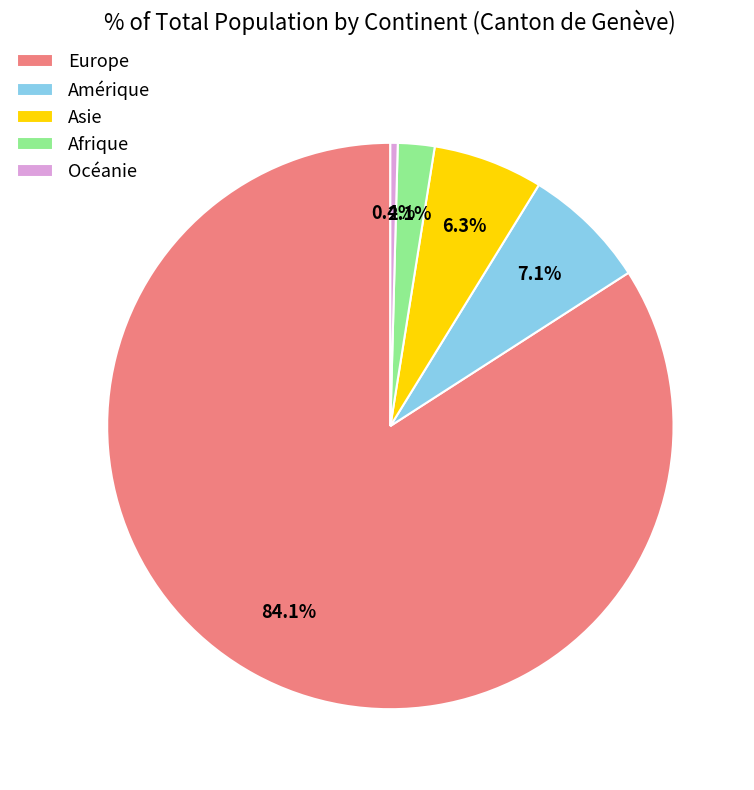

The Amérique slice represents 7% of the pie. True or false?

True